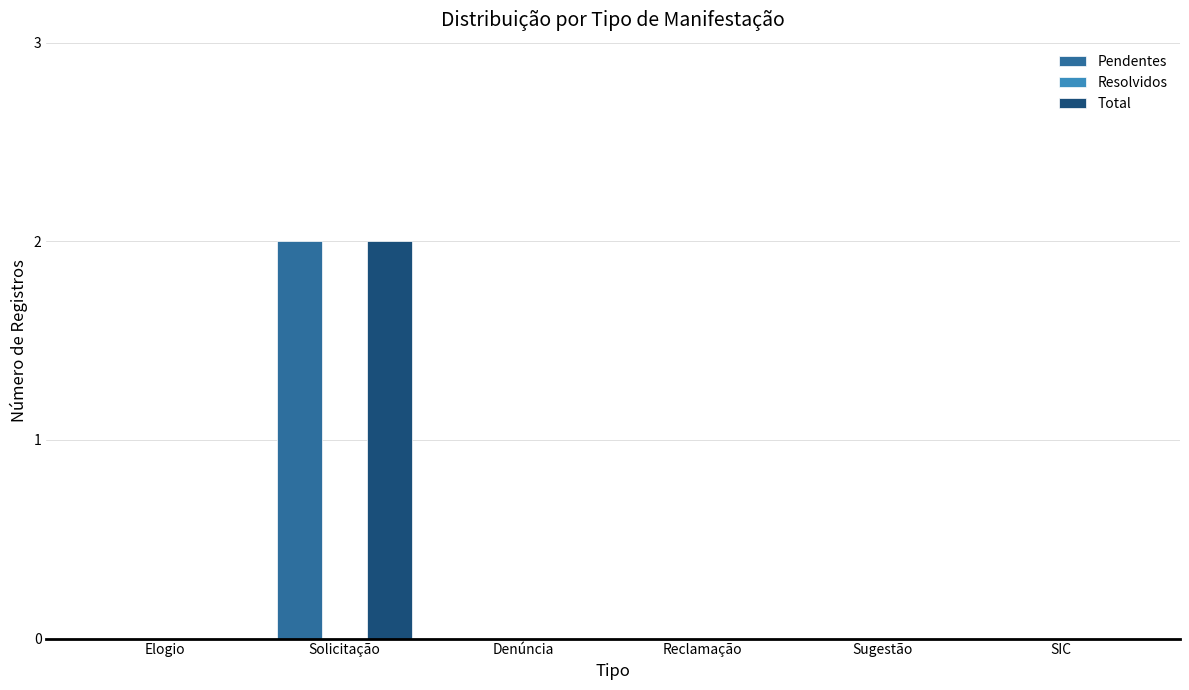

Which label corresponds to the largest value in the chart?

Solicitação